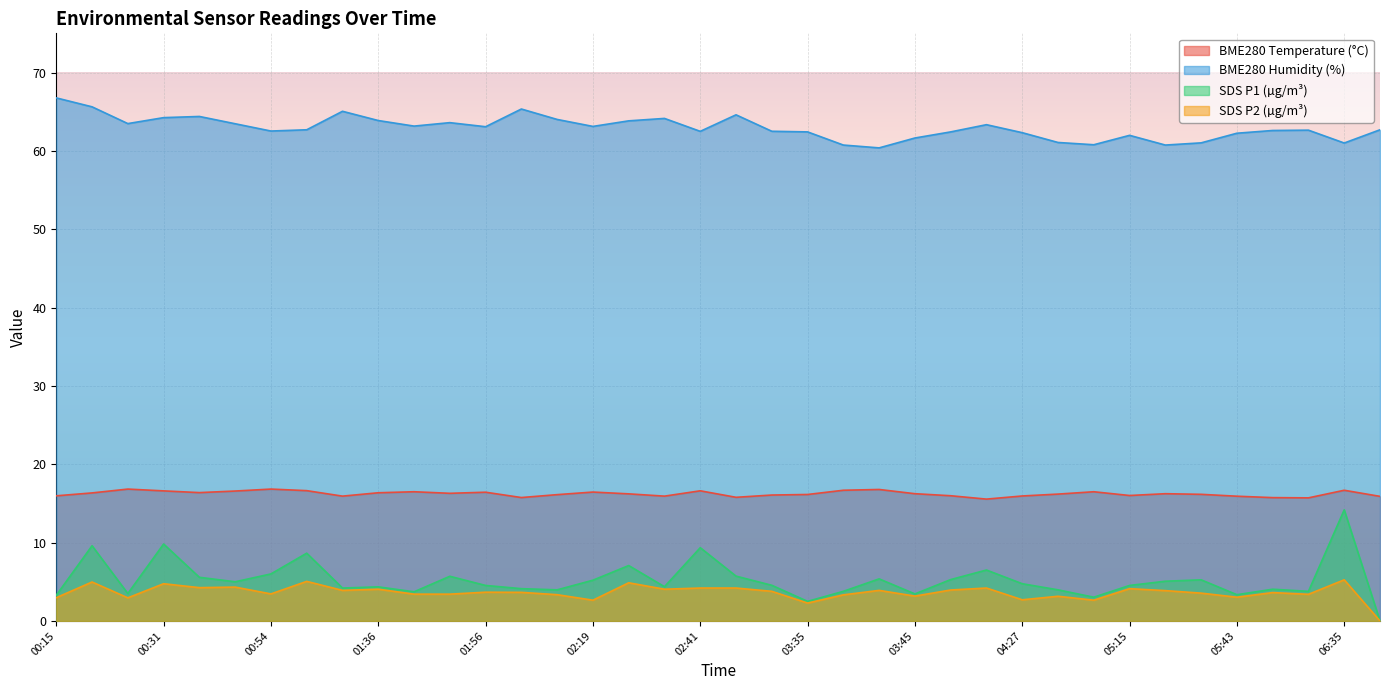

What is the sum of all SDS_P2 values?

138.1